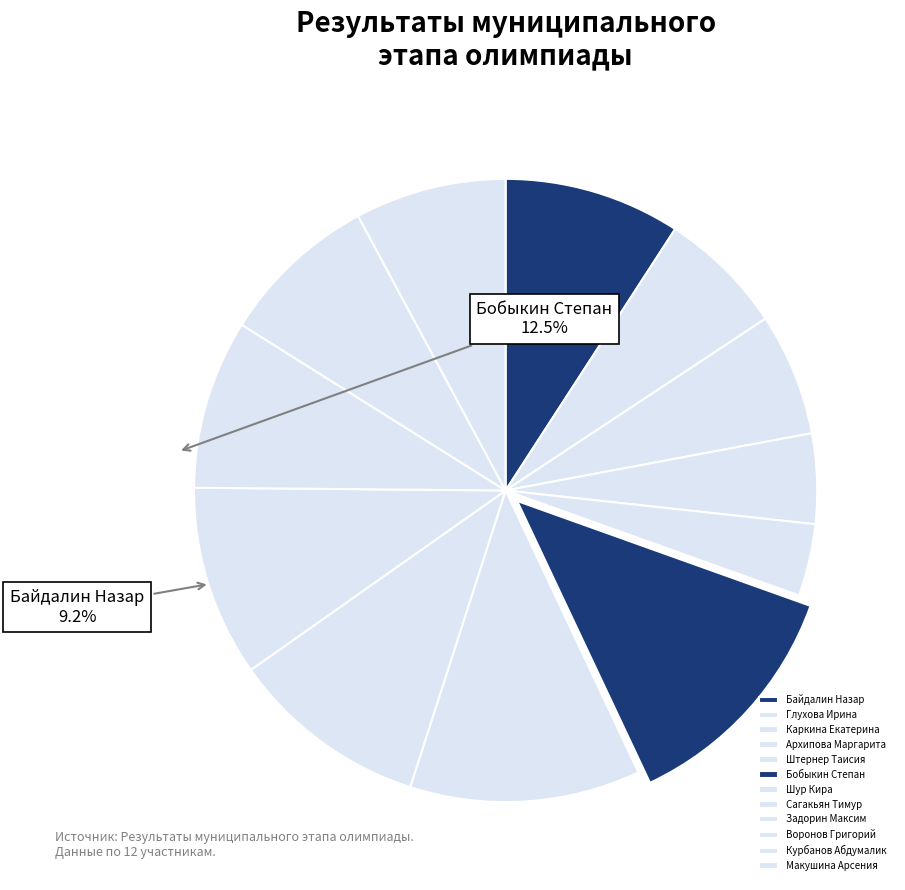

To the nearest percent, what is the combined percentage of Архипова Маргарита and Воронов Григорий?

13%